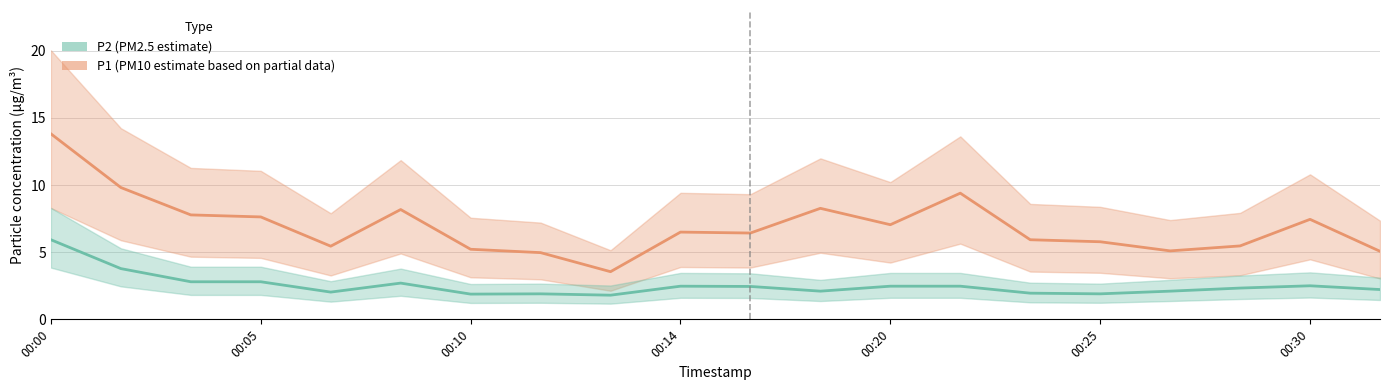

How many data points does each series have?

20